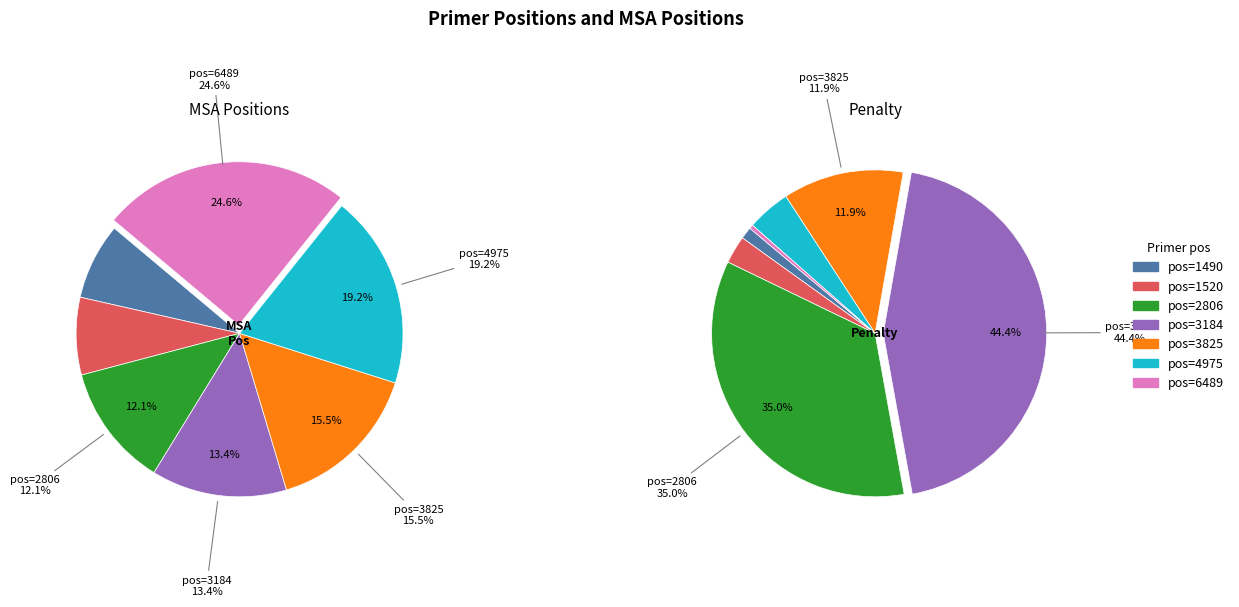

Which category has the smallest portion of the pie?

1490